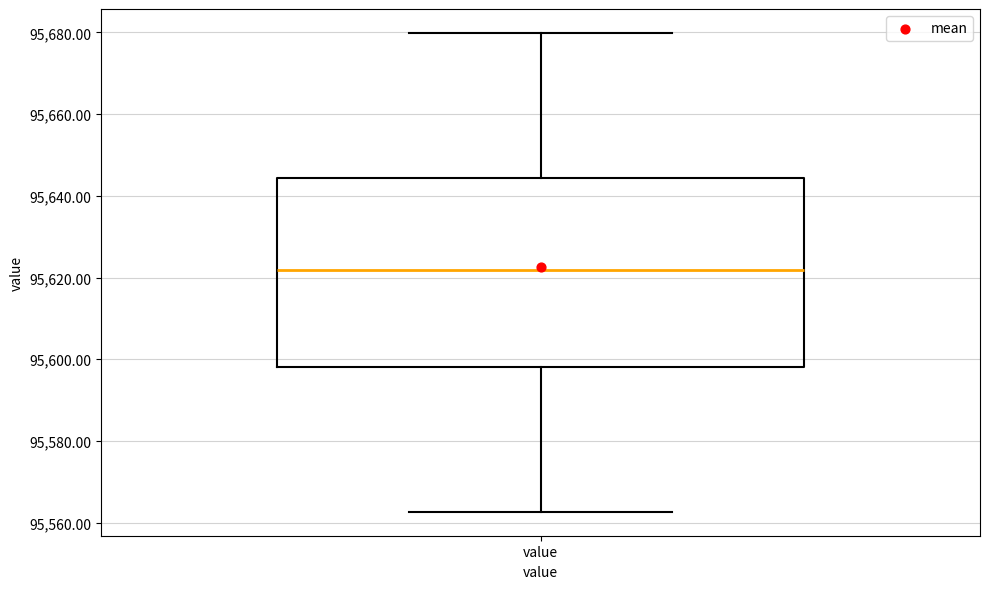

Where is the upper edge of the box for value on the y-axis? The values are not printed on the chart, so give them approximately, as read against the axis.

95644